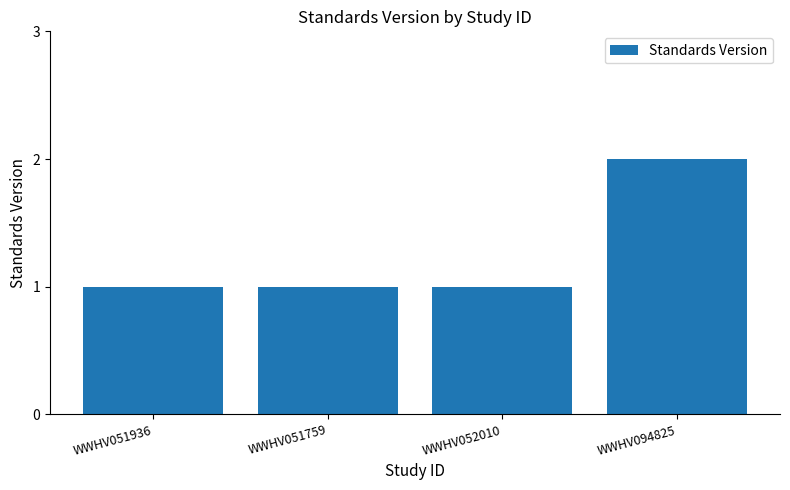

Reading right to left, transcribe all the data shown in this chart.

2	1	1	1